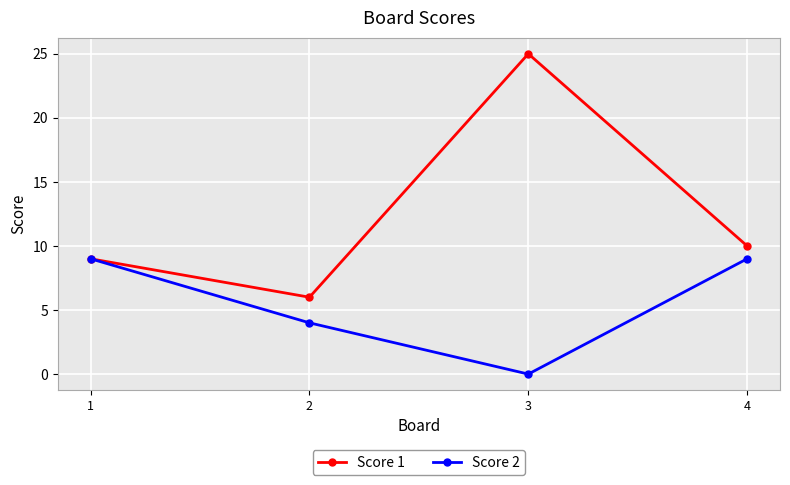

At which category does the chart reach its peak across all series?

3